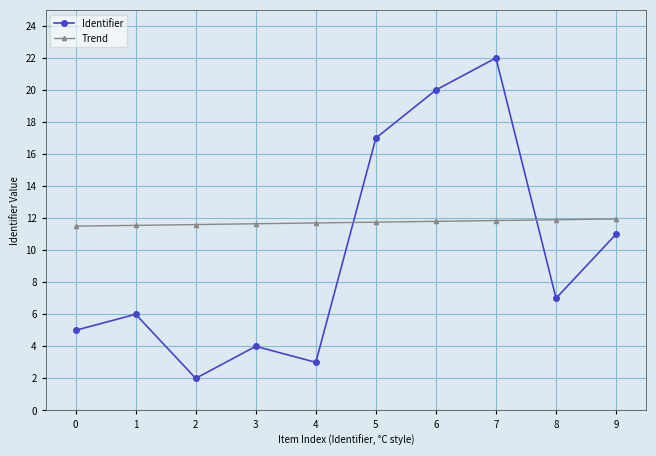

Count the number of categories in the chart.

10